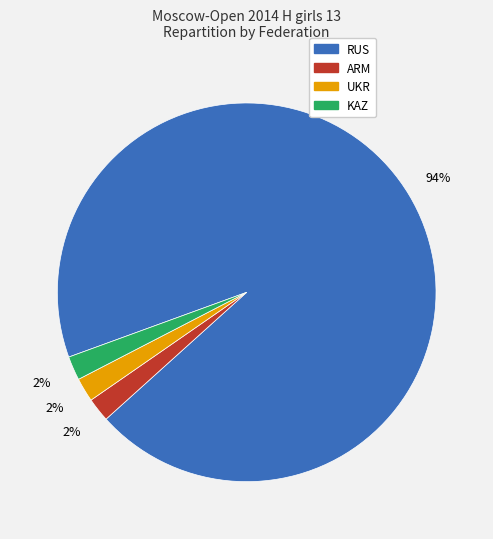

To the nearest percent, what portion does RUS represent?

94%